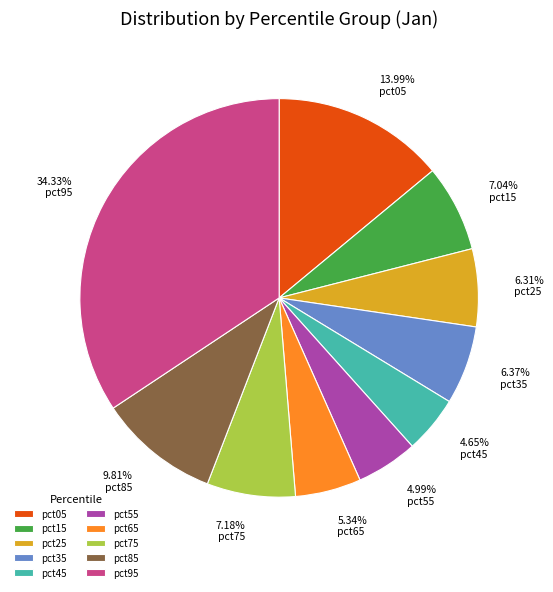

To the nearest percent, what portion does pct55 represent?

5%